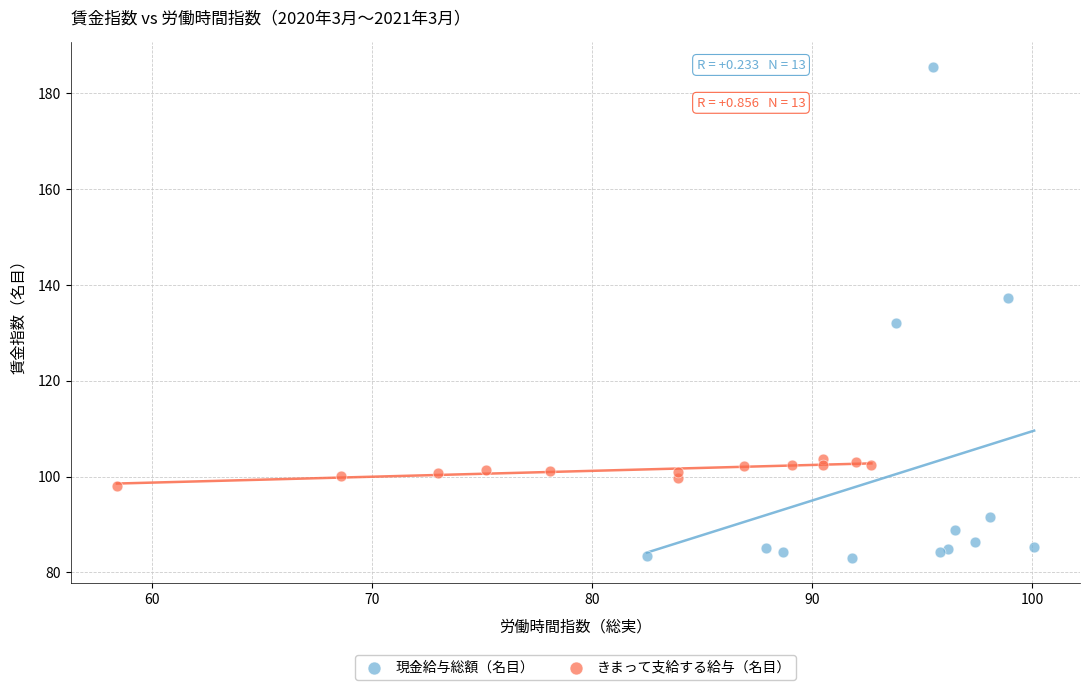

Which series has the largest Y range (max minus min)?

現金給与総額（名目）